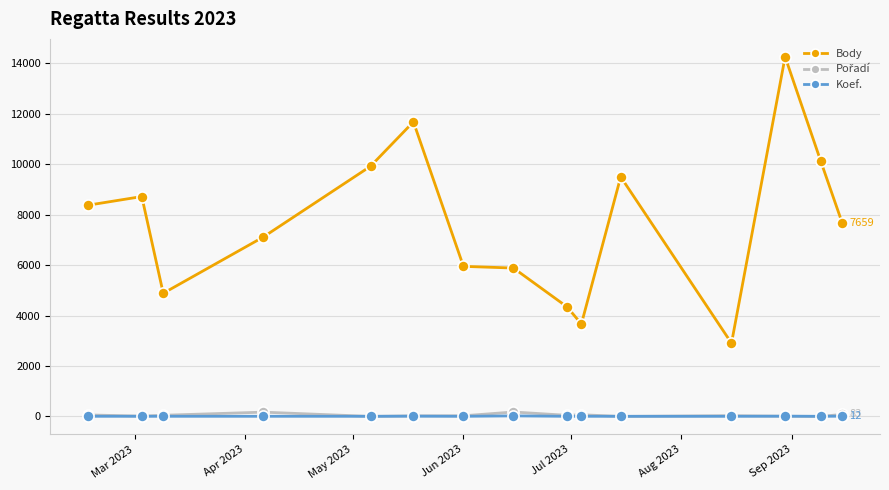

Which series has the largest total across all categories?

Body